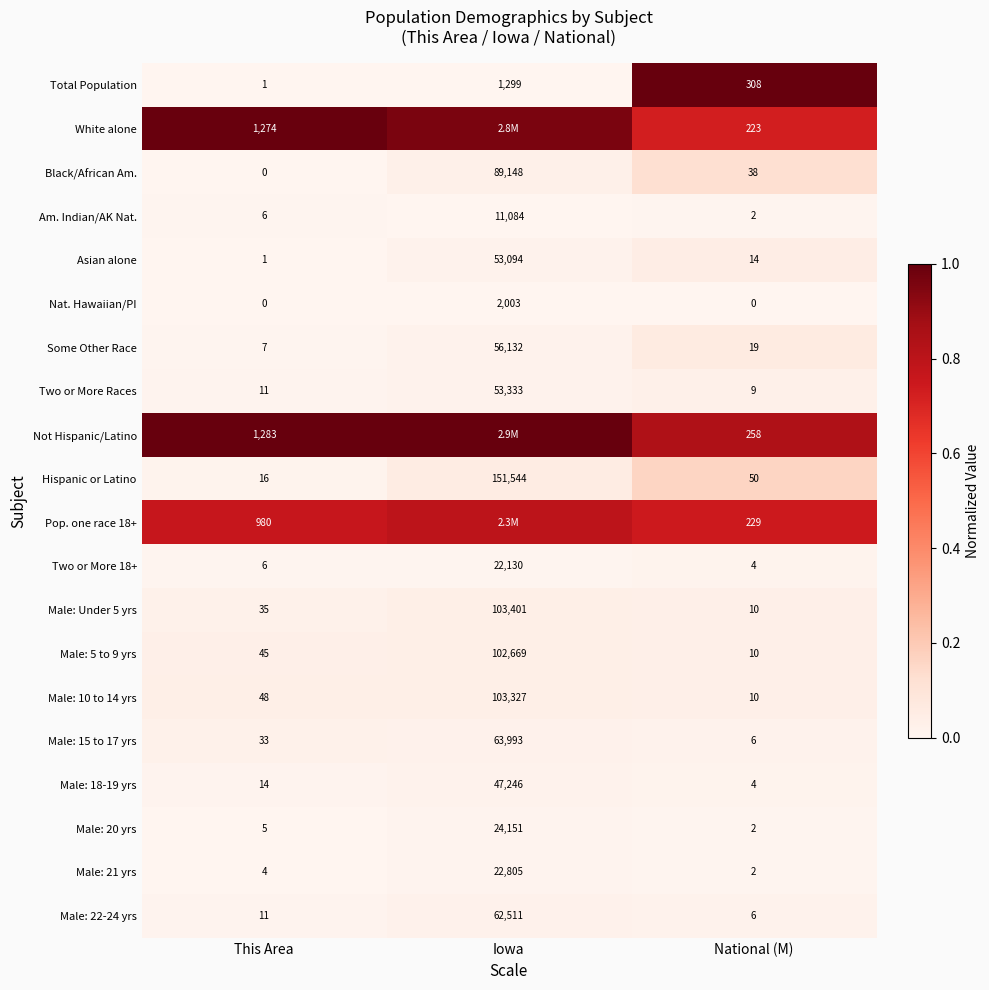

Is the value of Total Population at Iowa greater than the value of Some Other Race at Iowa?

No